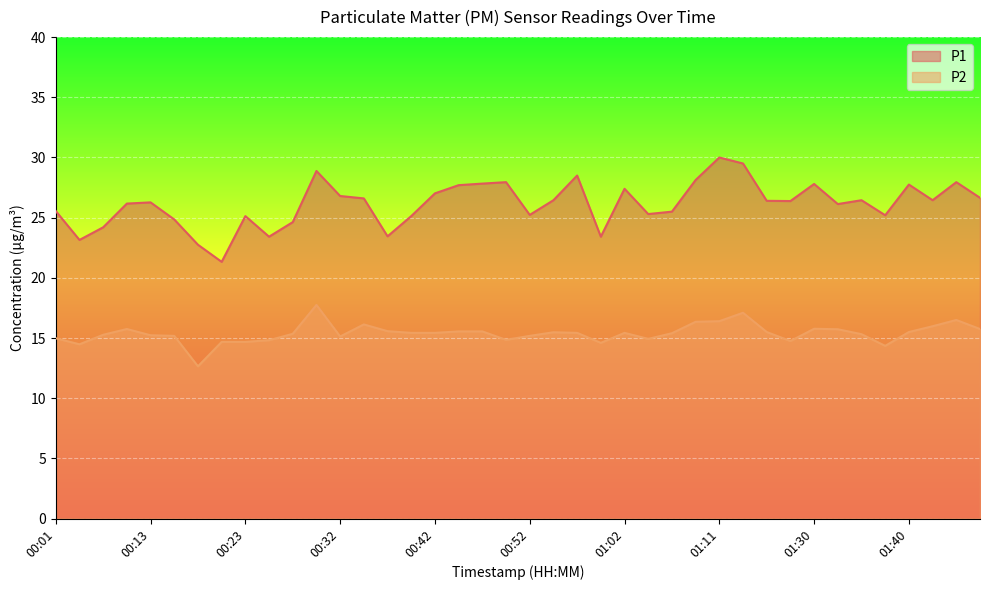

At 01:06, list the series in order from largest to smallest.

P1, P2